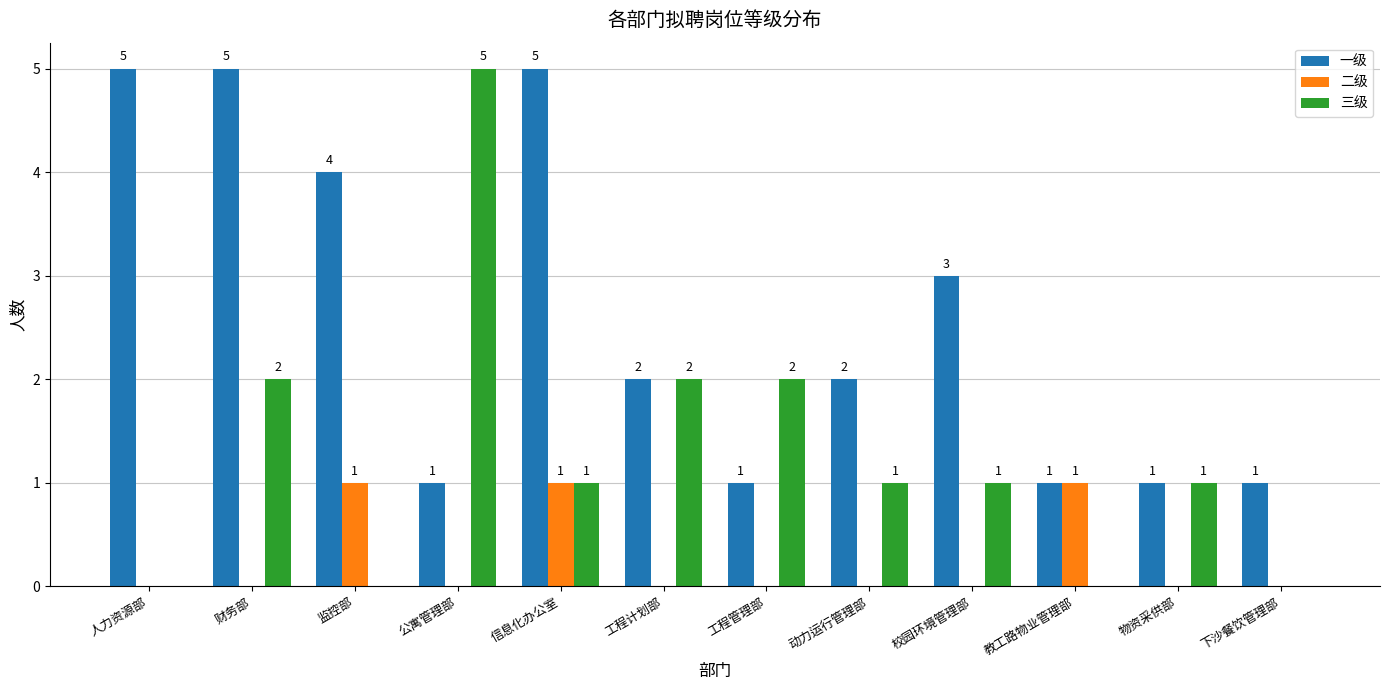

What is the maximum value shown in the chart?

5